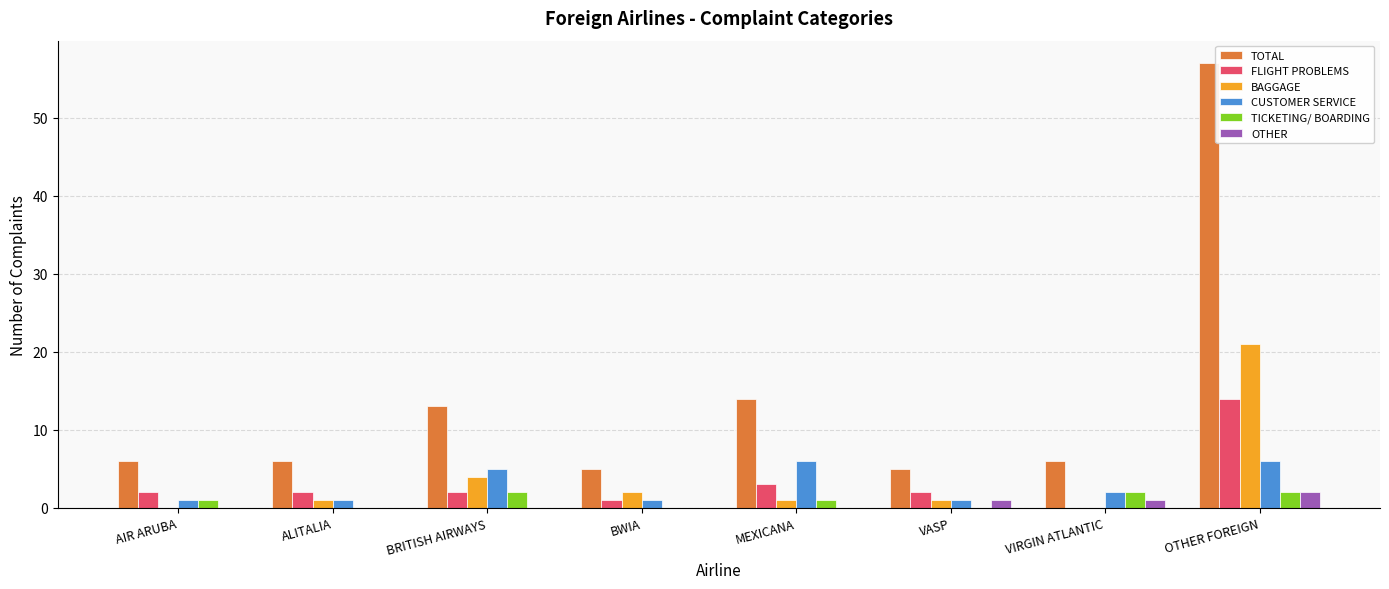

Reading left to right, what are all the values shown in this chart?

TOTAL: AIR ARUBA=6	ALITALIA=6	BRITISH AIRWAYS=13	BWIA=5	MEXICANA=14	VASP=5	VIRGIN ATLANTIC=6	OTHER FOREIGN=57
FLIGHT PROBLEMS: AIR ARUBA=2	ALITALIA=2	BRITISH AIRWAYS=2	BWIA=1	MEXICANA=3	VASP=2	VIRGIN ATLANTIC=0	OTHER FOREIGN=14
BAGGAGE: AIR ARUBA=0	ALITALIA=1	BRITISH AIRWAYS=4	BWIA=2	MEXICANA=1	VASP=1	VIRGIN ATLANTIC=0	OTHER FOREIGN=21
CUSTOMER SERVICE: AIR ARUBA=1	ALITALIA=1	BRITISH AIRWAYS=5	BWIA=1	MEXICANA=6	VASP=1	VIRGIN ATLANTIC=2	OTHER FOREIGN=6
TICKETING/ BOARDING: AIR ARUBA=1	ALITALIA=0	BRITISH AIRWAYS=2	BWIA=0	MEXICANA=1	VASP=0	VIRGIN ATLANTIC=2	OTHER FOREIGN=2
OTHER: AIR ARUBA=0	ALITALIA=0	BRITISH AIRWAYS=0	BWIA=0	MEXICANA=0	VASP=1	VIRGIN ATLANTIC=1	OTHER FOREIGN=2